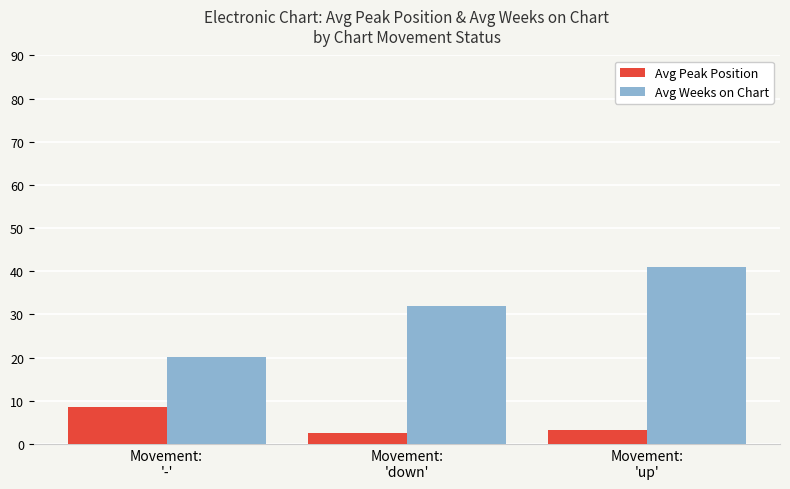

What is the maximum value for Avg Peak Position?

8.5